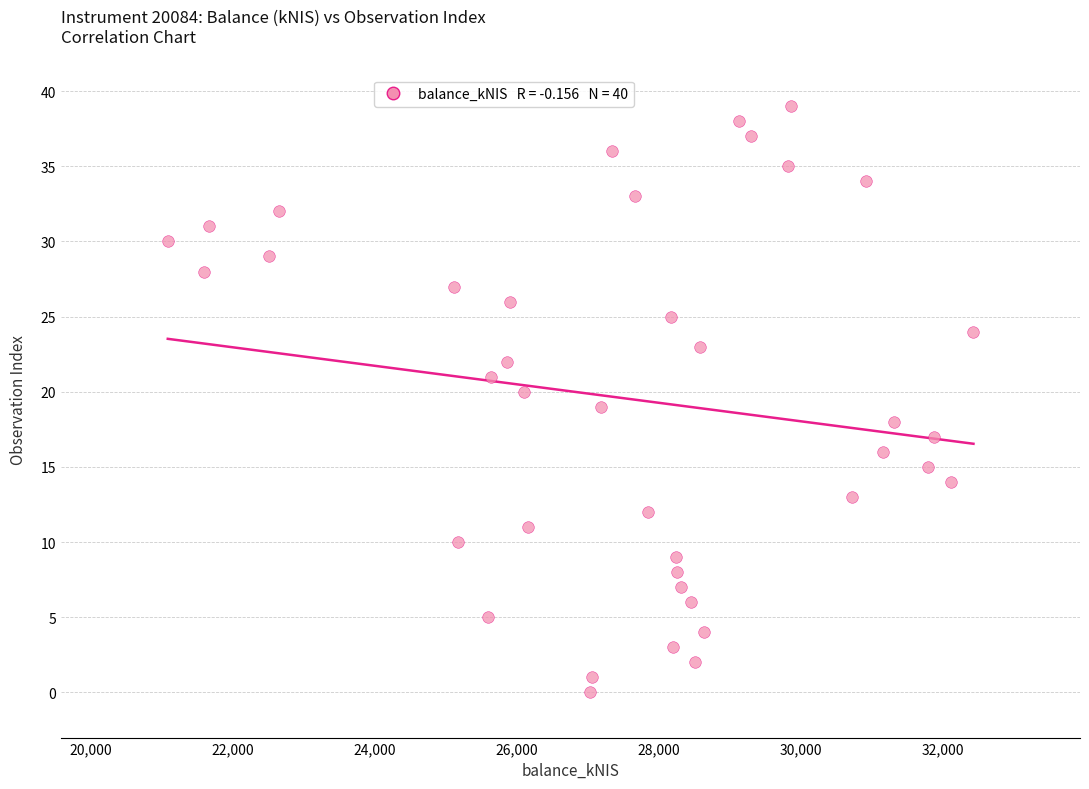

What is the range of Y values (max minus min)?

39